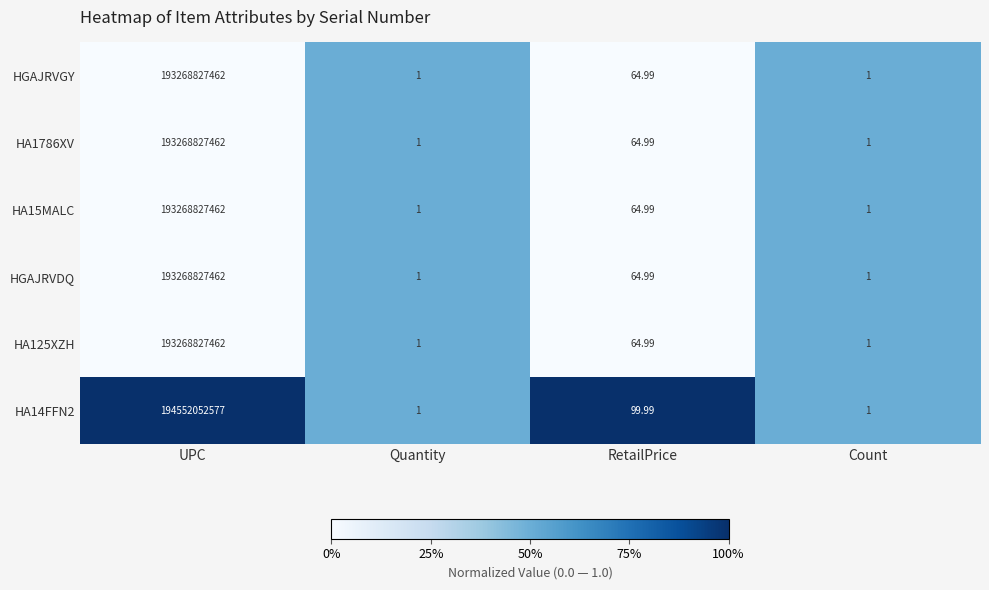

Which category has the highest value in the HA15MALC series?

UPC